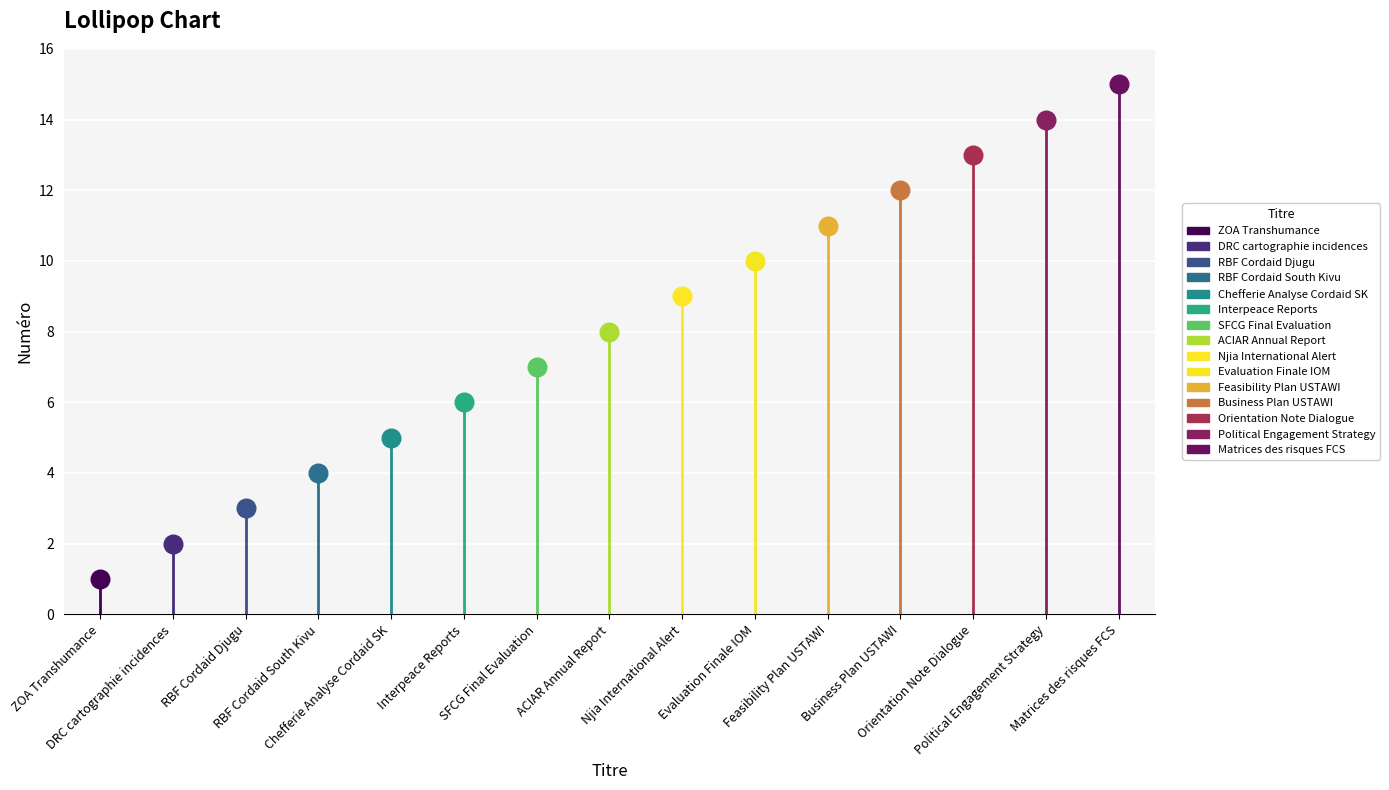

Which has a higher value, Chefferie Analyse Cordaid SK or Njia International Alert?

Njia International Alert